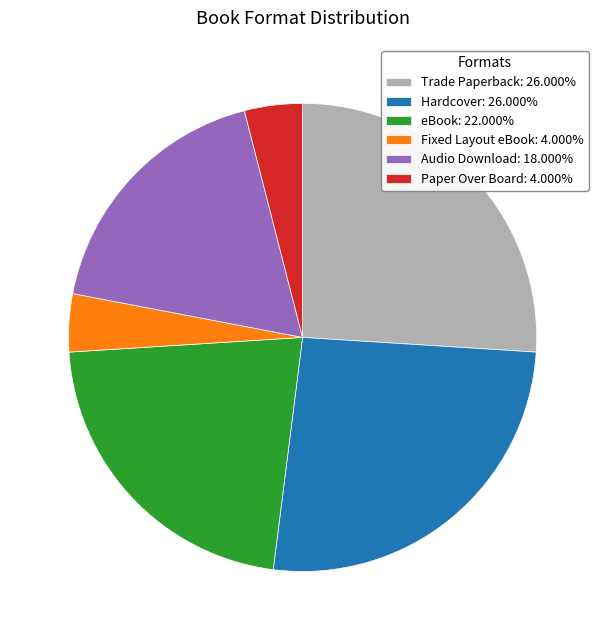

Count the number of slices in the pie.

6